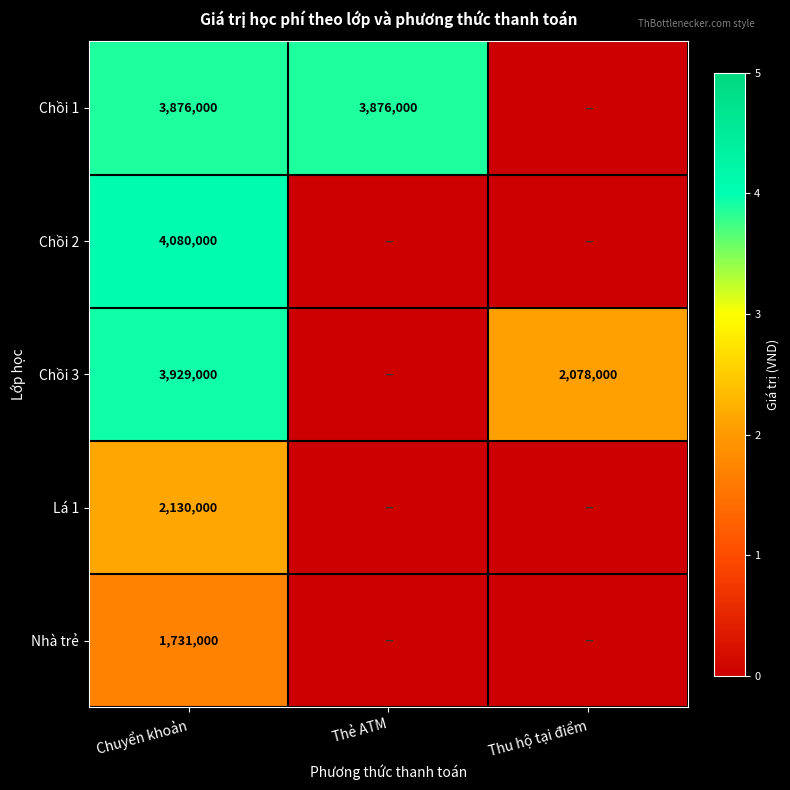

What is the average value of the Chồi 2 series?

1360000